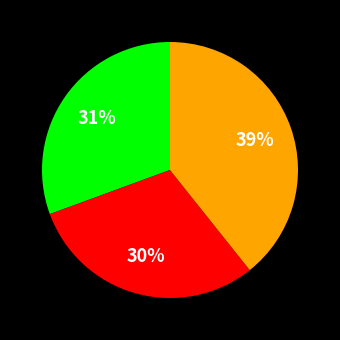

To the nearest percent, what is the difference between the largest and smallest slice percentages?

9%